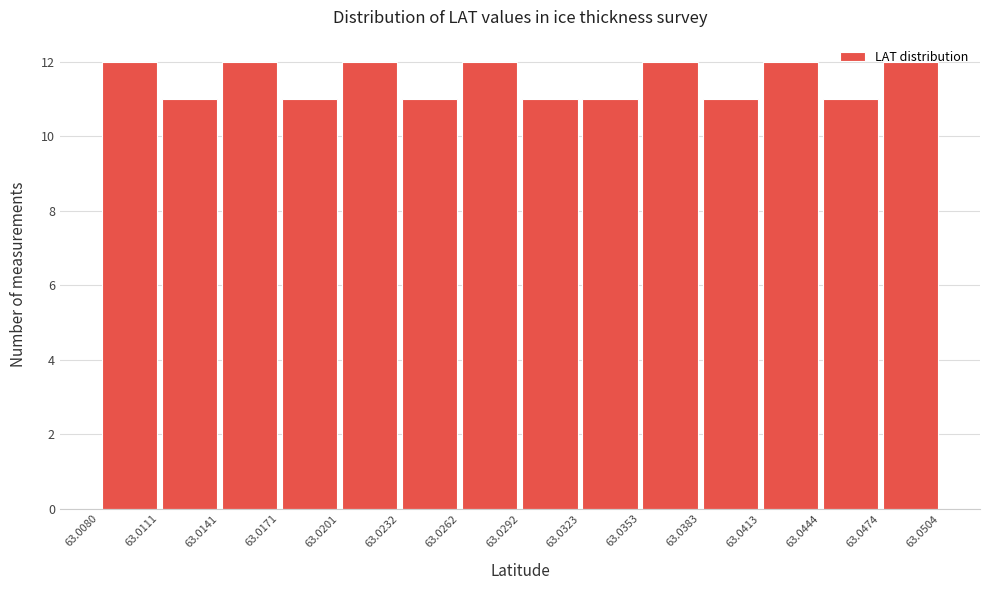

Reading left to right, list every bar in this chart as the range it spans on the x-axis followed by its height. The values are not printed on the chart, so give them approximately, as read against the axis.

63.0080 to 63.0111: 12
63.0111 to 63.0141: 11
63.0141 to 63.0171: 12
63.0171 to 63.0201: 11
63.0201 to 63.0232: 12
63.0232 to 63.0262: 11
63.0262 to 63.0292: 12
63.0292 to 63.0323: 11
63.0323 to 63.0353: 11
63.0353 to 63.0383: 12
63.0383 to 63.0413: 11
63.0413 to 63.0444: 12
63.0444 to 63.0474: 11
63.0474 to 63.0504: 12